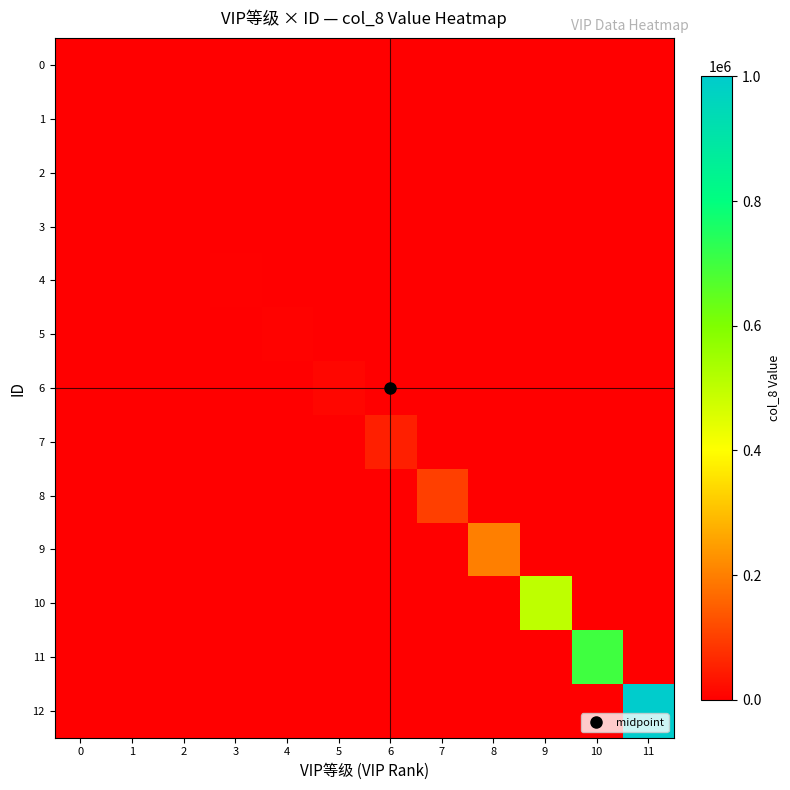

Between 6 and 10, which series saw the biggest shift?

11